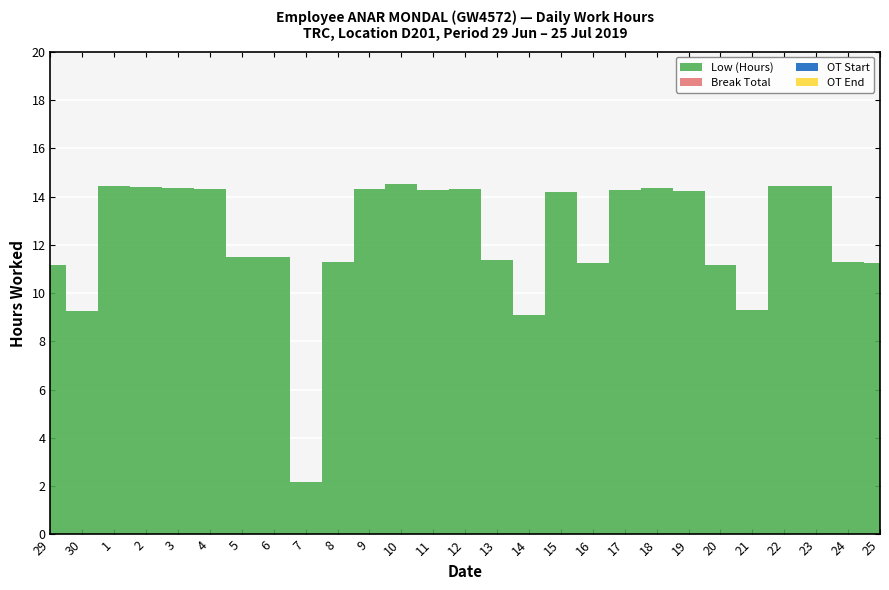

Reading left to right, transcribe all the data shown in this chart.

Low (Hours): 11.2	9.2	14.4	14.4	14.4	14.3	11.5	11.5	2.2	11.3	14.3	14.5	14.3	14.3	11.4	9.1	14.2	11.2	14.3	14.3	14.2	11.2	9.3	14.4	14.4	11.3	11.2
Break Total: 0.0	0.0	0.0	0.0	0.0	0.0	0.0	0.0	0.0	0.0	0.0	0.0	0.0	0.0	0.0	0.0	0.0	0.0	0.0	0.0	0.0	0.0	0.0	0.0	0.0	0.0	0.0
OT Start: 0.0	0.0	0.0	0.0	0.0	0.0	0.0	0.0	0.0	0.0	0.0	0.0	0.0	0.0	0.0	0.0	0.0	0.0	0.0	0.0	0.0	0.0	0.0	0.0	0.0	0.0	0.0
OT End: 0.0	0.0	0.0	0.0	0.0	0.0	0.0	0.0	0.0	0.0	0.0	0.0	0.0	0.0	0.0	0.0	0.0	0.0	0.0	0.0	0.0	0.0	0.0	0.0	0.0	0.0	0.0